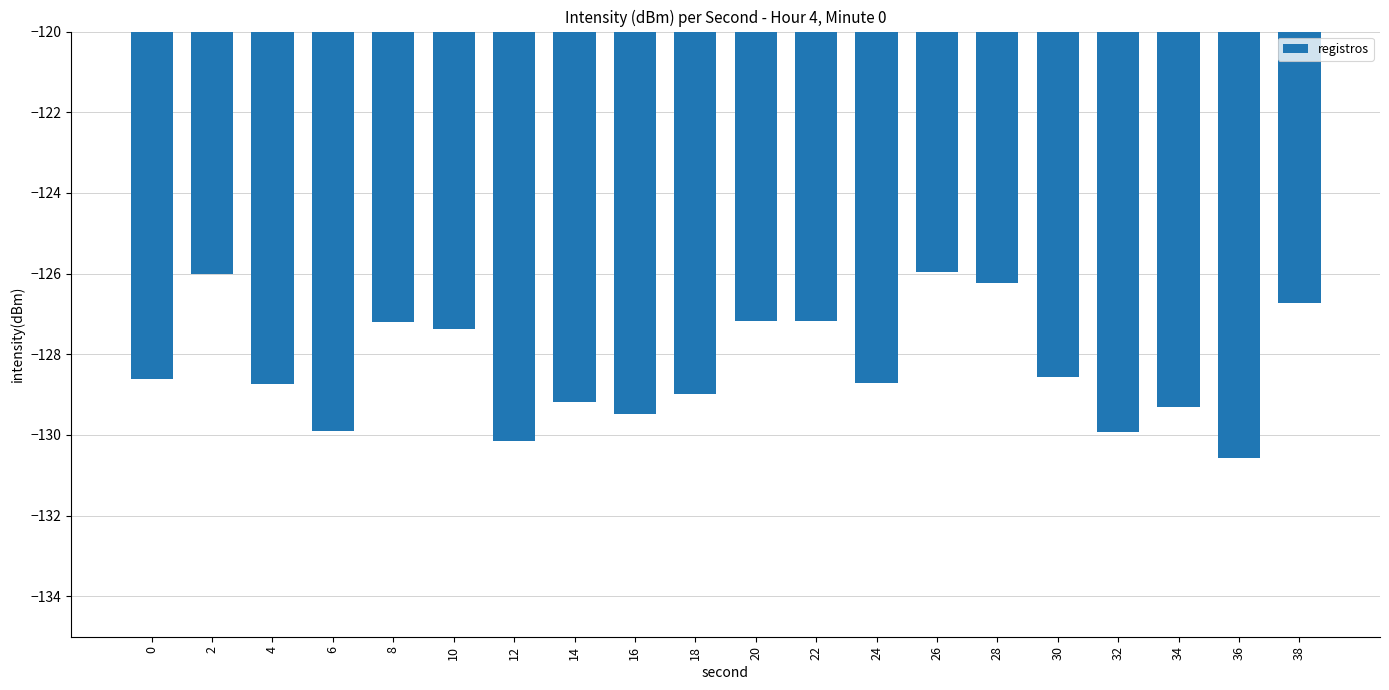

What value does the data have at 14?

-129.2